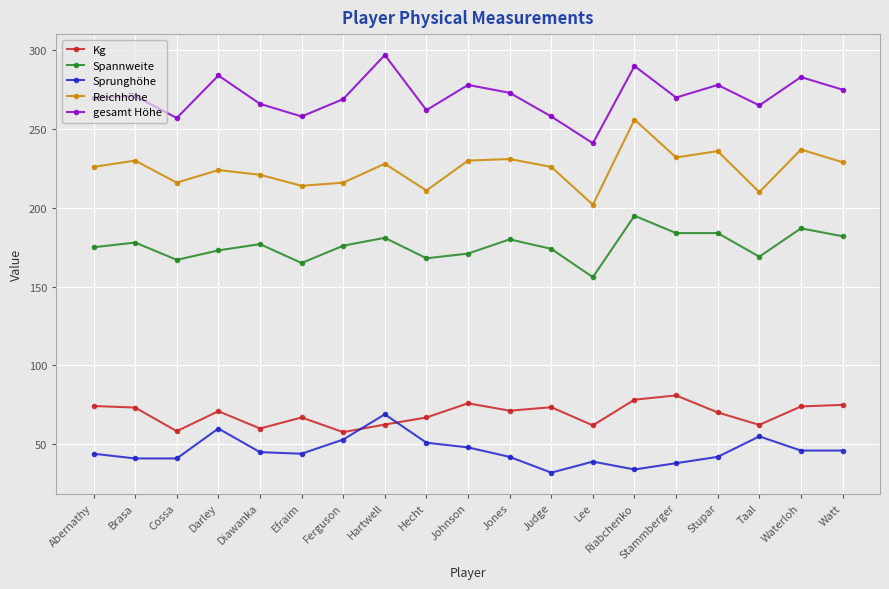

What is the average value of the Sprunghöhe series?

45.8